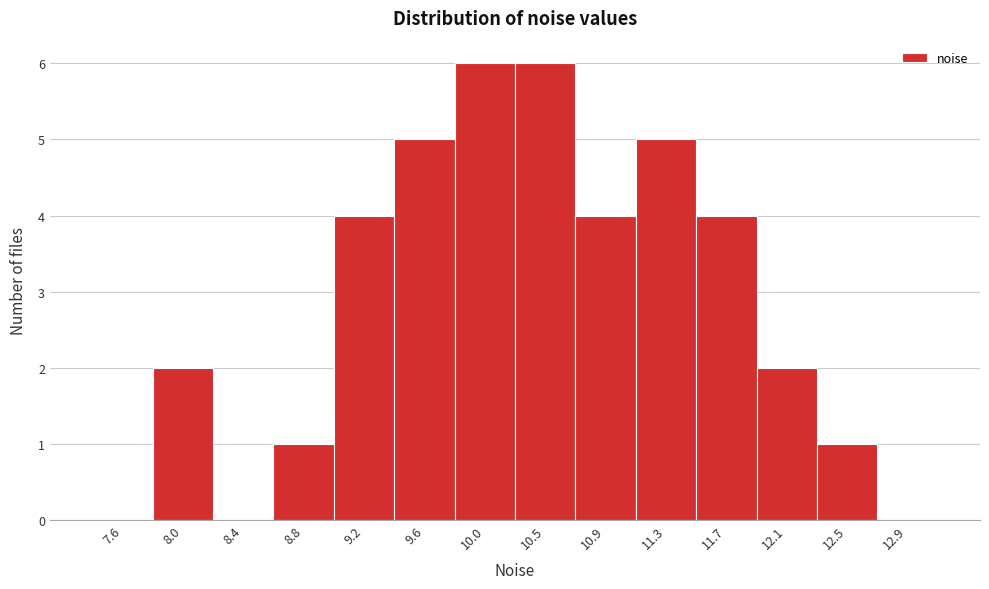

How tall is the bar that spans 8.60 to 9.00 on the x-axis? Neither the bar edges nor the heights are printed on the chart, so give them approximately, as read against the axes.

1